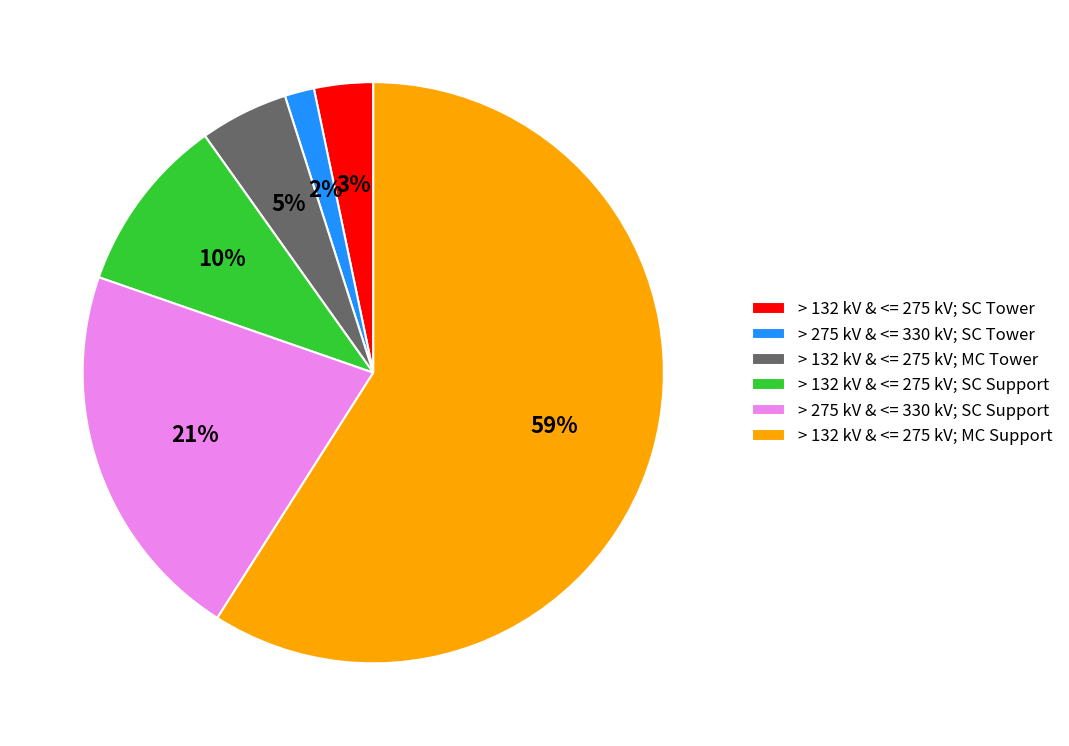

Is there any slice that represents more than half of the pie?

Yes